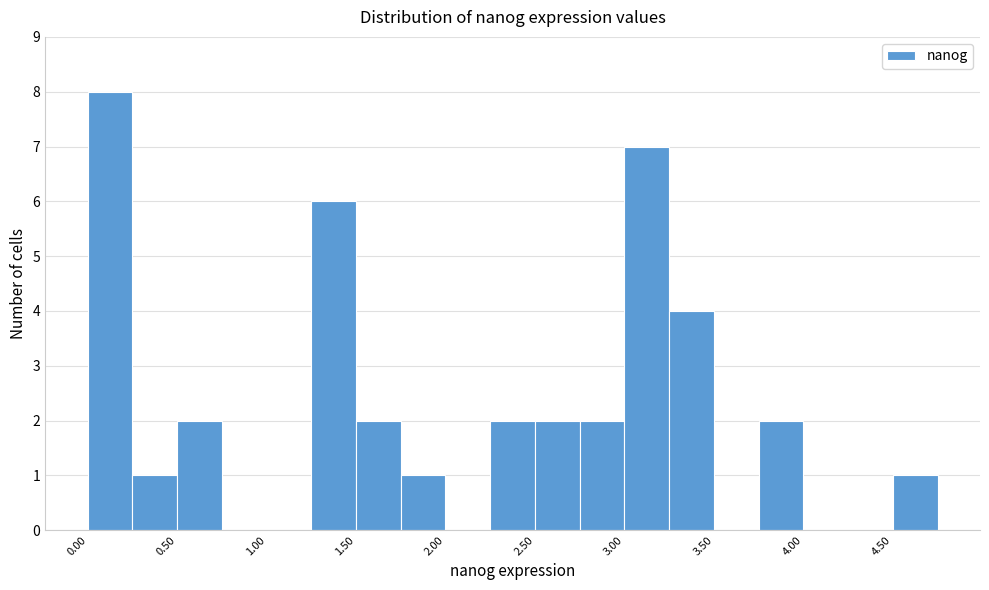

Reading left to right, transcribe this chart: for each bar, give the range it covers on the x-axis and its height. The values are not printed on the chart, so give them approximately, as read against the axis.

0.00 to 0.25: 8
0.25 to 0.50: 1
0.50 to 0.75: 2
0.75 to 1.00: 0
1.00 to 1.25: 0
1.25 to 1.50: 6
1.50 to 1.75: 2
1.75 to 2.00: 1
2.00 to 2.25: 0
2.25 to 2.50: 2
2.50 to 2.75: 2
2.75 to 3.00: 2
3.00 to 3.25: 7
3.25 to 3.50: 4
3.50 to 3.75: 0
3.75 to 4.00: 2
4.00 to 4.25: 0
4.25 to 4.50: 0
4.50 to 4.75: 1